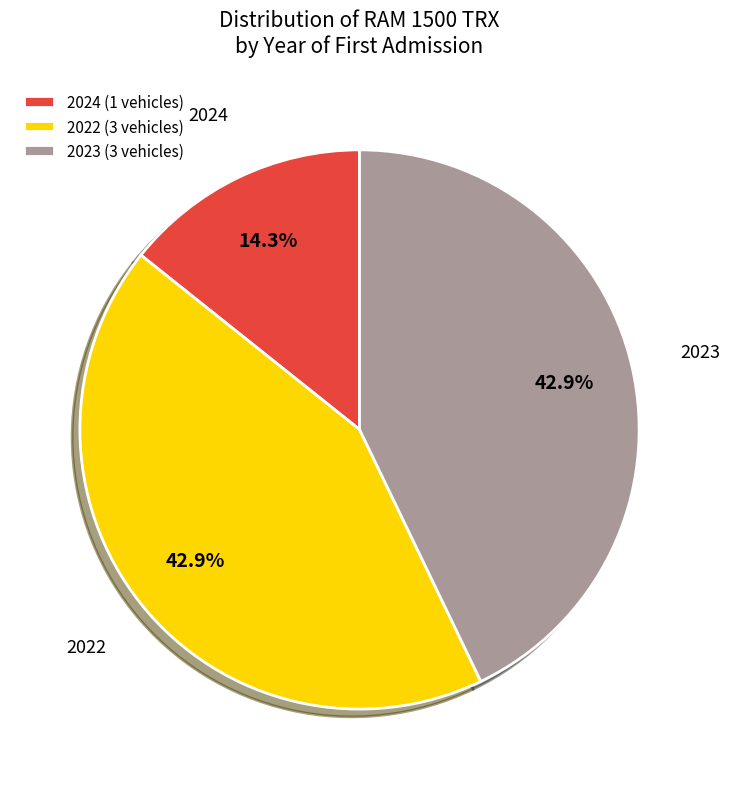

Which category has the smallest portion of the pie?

2024